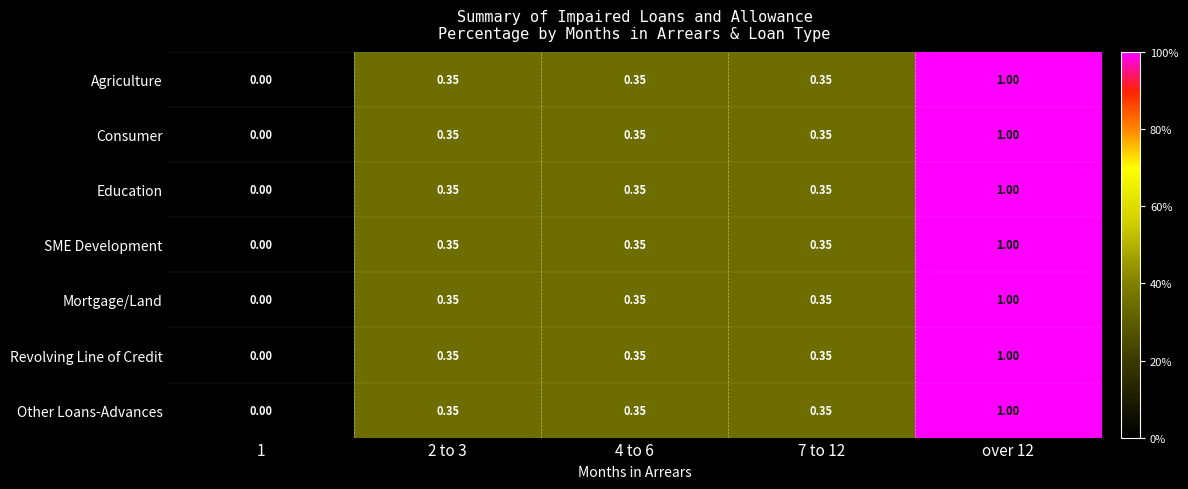

At which category does the chart reach its peak across all series?

over 12